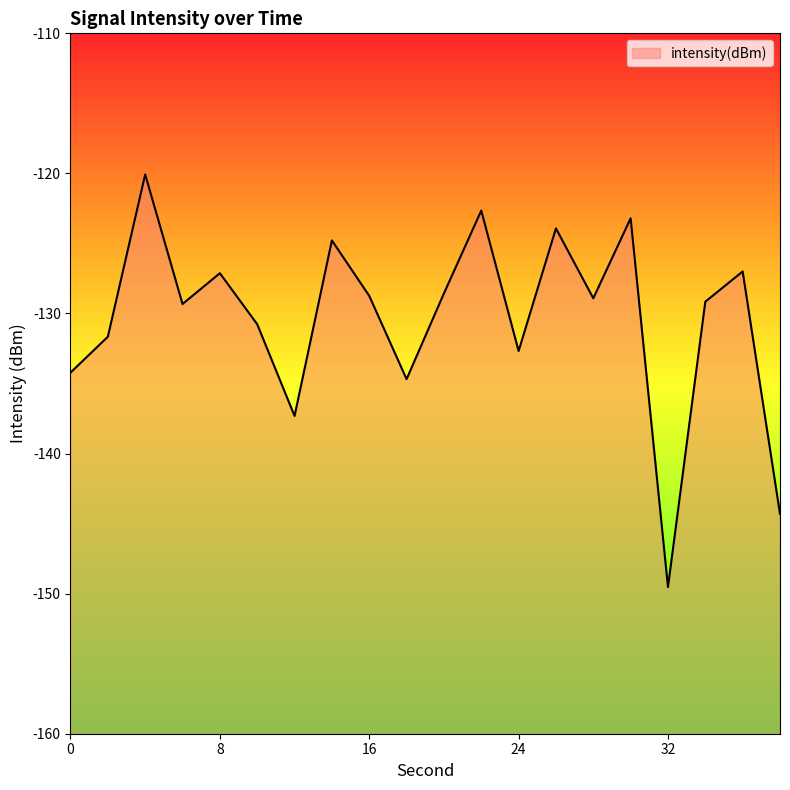

How many points are higher than both their immediate neighbors (excluding endpoints)?

7